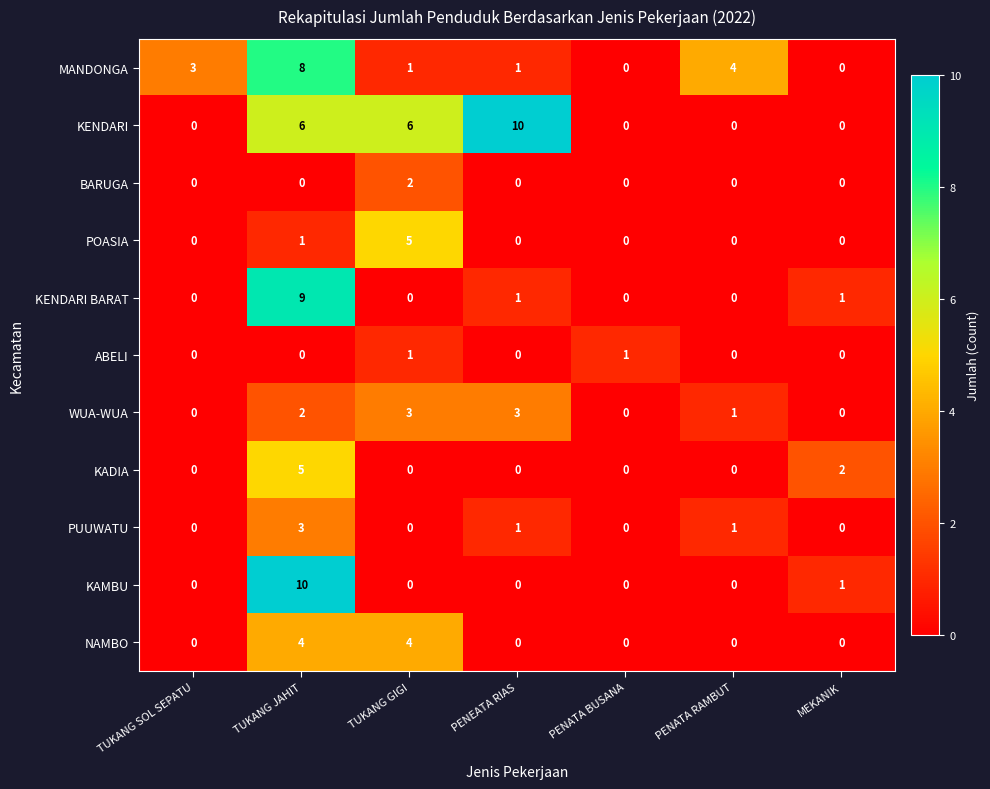

Which series has the largest total across all categories?

KENDARI